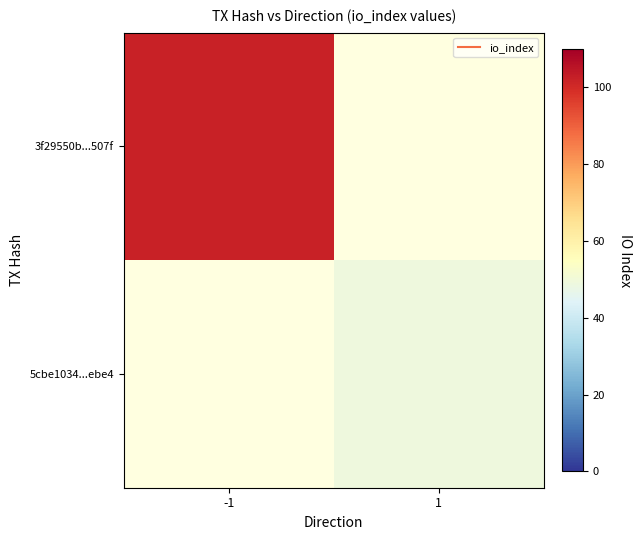

At 1, list the series in order from largest to smallest.

3f29550b...507f, 5cbe1034...ebe4